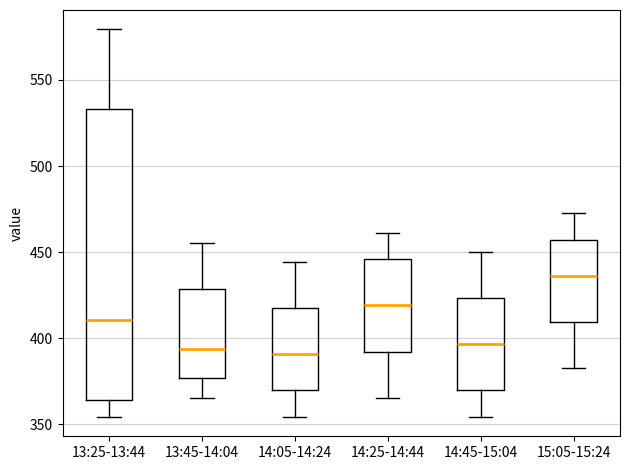

Where is the lower edge of the box for 15:05-15:24 on the y-axis? The values are not printed on the chart, so give them approximately, as read against the axis.

410